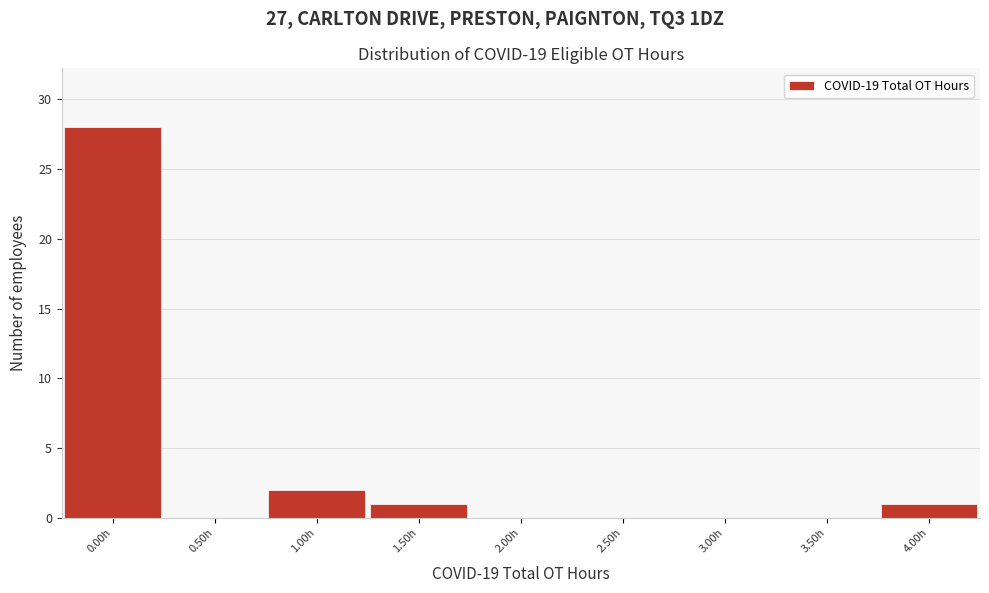

Reading left to right, list every bar in this chart as the range it spans on the x-axis followed by its height. The values are not printed on the chart, so give them approximately, as read against the axis.

-0.25 to 0.25: 28
0.25 to 0.75: 0
0.75 to 1.25: 2
1.25 to 1.75: 1
1.75 to 2.25: 0
2.25 to 2.75: 0
2.75 to 3.25: 0
3.25 to 3.75: 0
3.75 to 4.25: 1